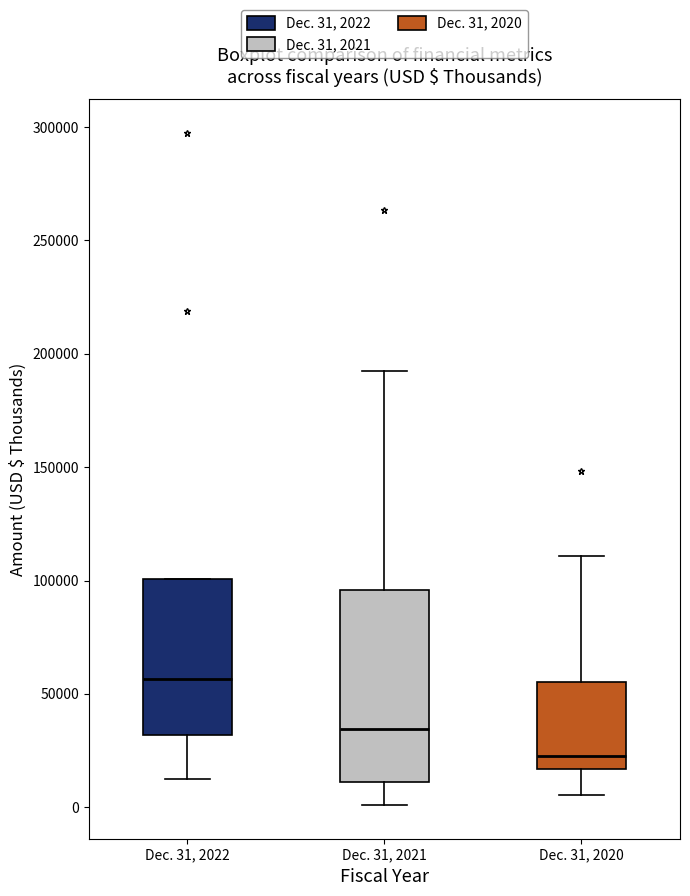

Which box is the tallest, from its lower edge to its upper edge?

Dec. 31, 2021